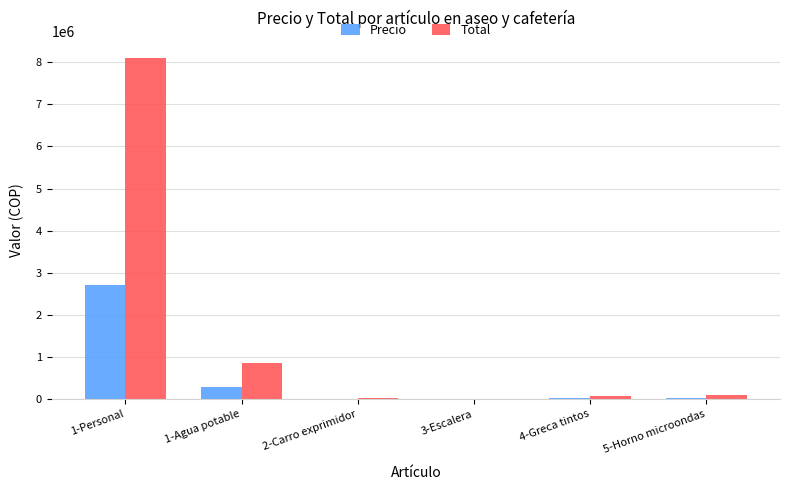

What is the average value of the Precio series?

510143